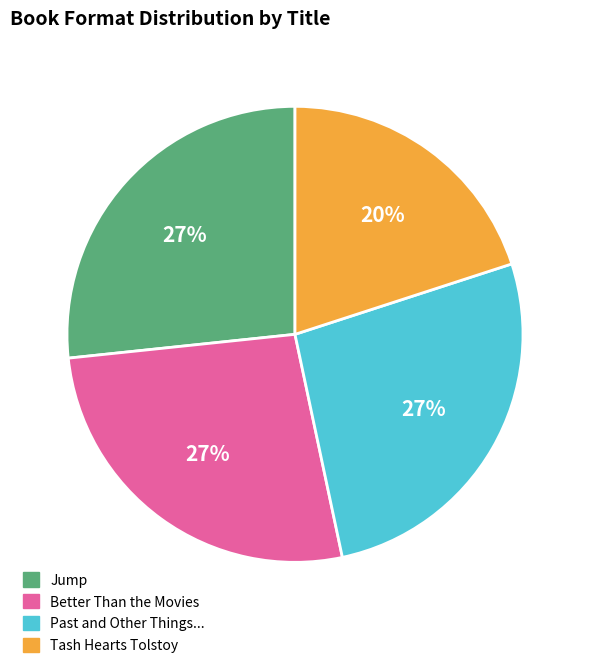

Is there any slice that represents more than half of the pie?

No